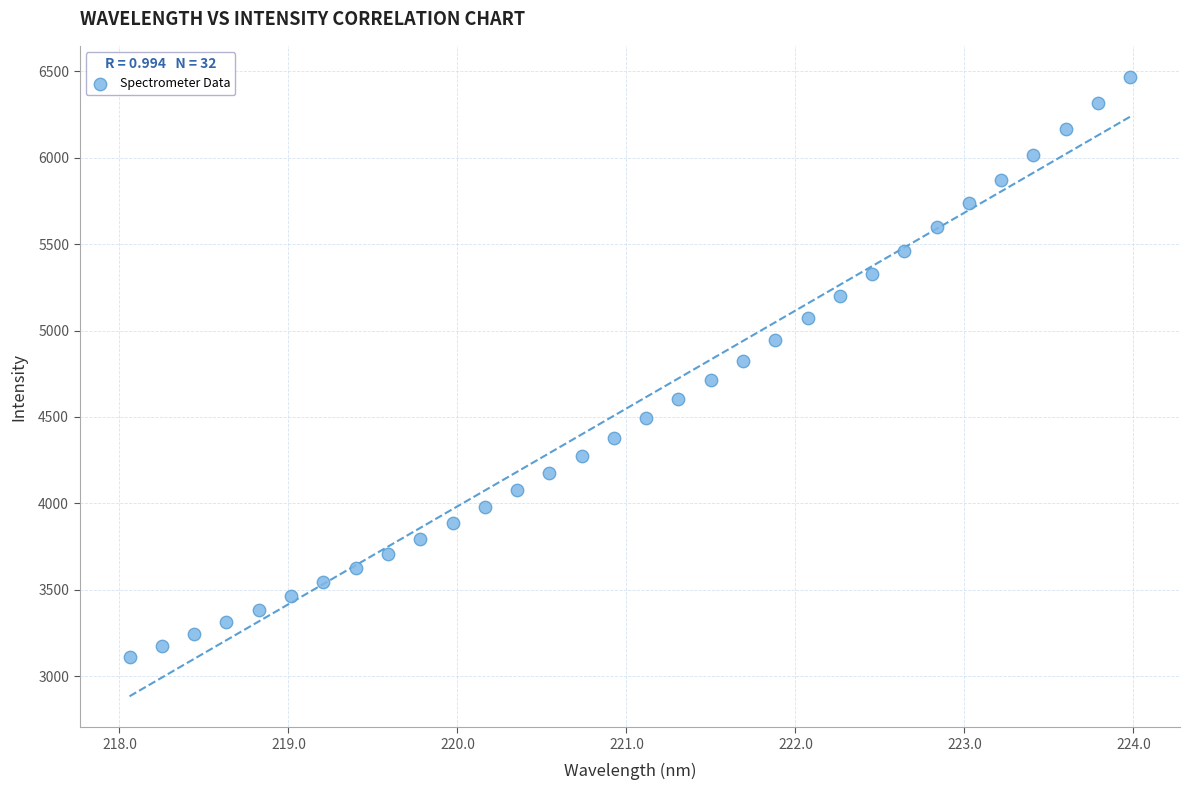

What is the range of Y values (max minus min)?

3361.0